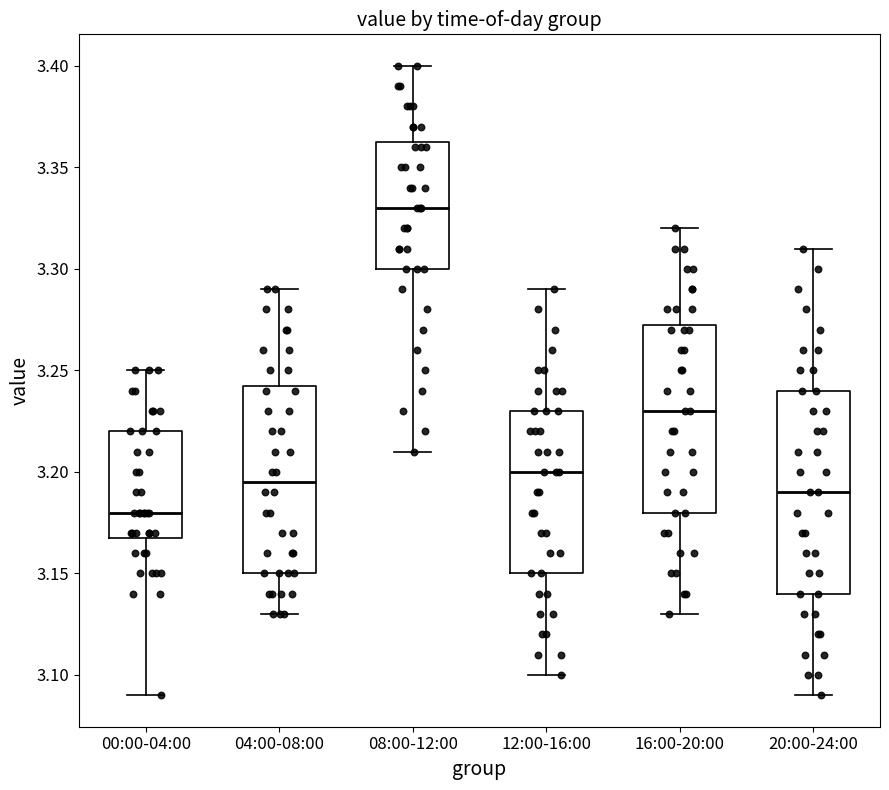

Where is the upper edge of the box for 00:00-04:00 on the y-axis? The values are not printed on the chart, so give them approximately, as read against the axis.

3.220